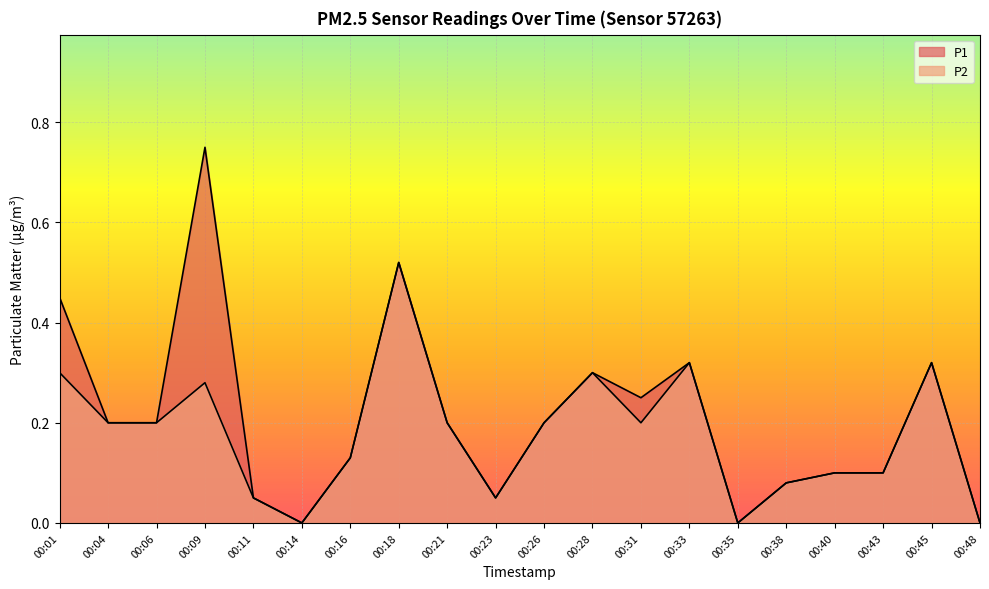

At how many categories does at least one series exceed 0?

17